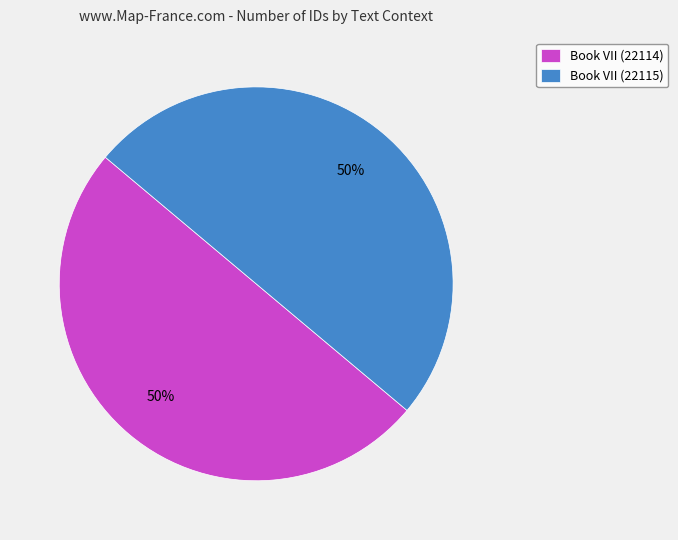

How many segments does this pie chart have?

2